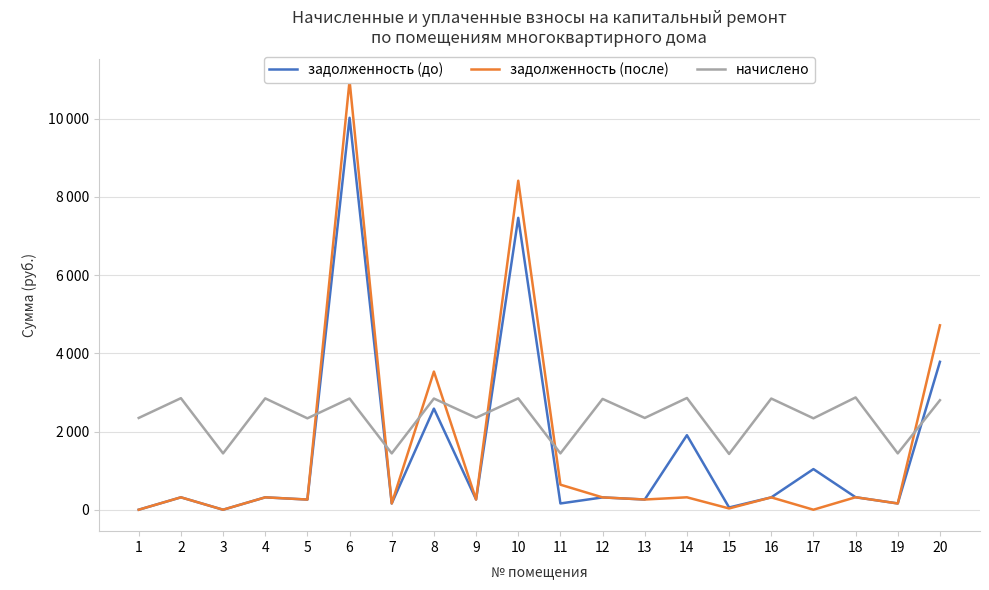

What is the maximum value shown in the chart?

10970.6